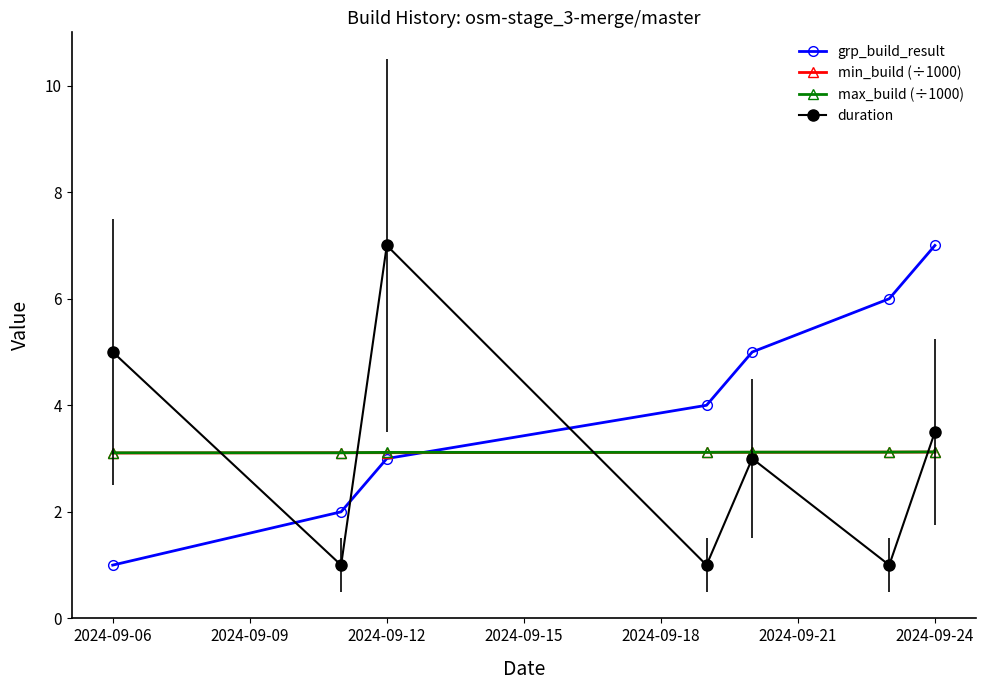

How many lines are shown in the chart?

4